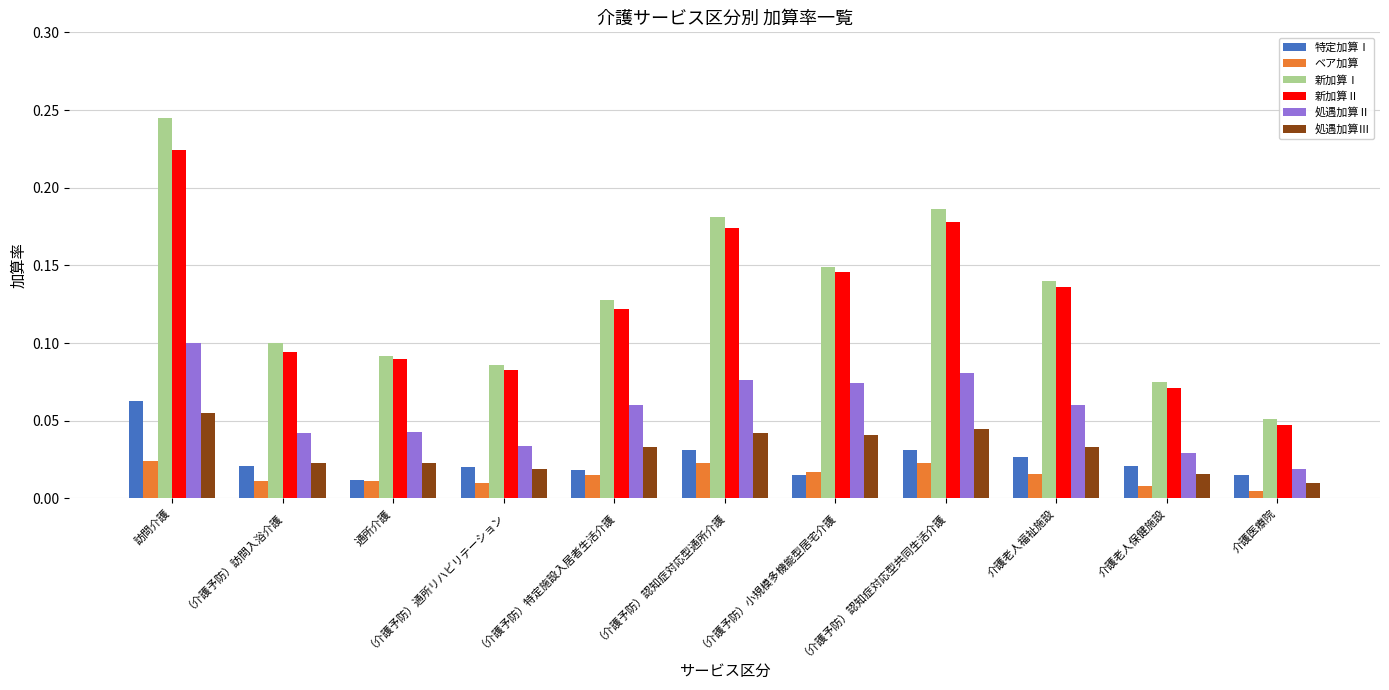

What are all the series names shown in the legend?

特定加算Ⅰ, ベア加算, 新加算Ⅰ, 新加算Ⅱ, 処遇加算Ⅱ, 処遇加算Ⅲ